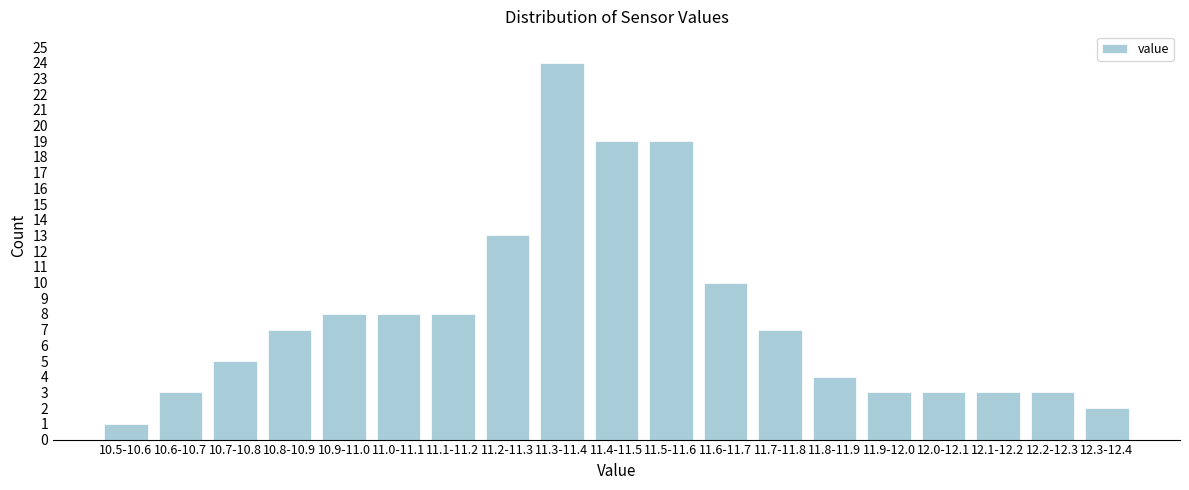

Reading right to left, extract all data points from this chart.

12.3-12.4=2	12.2-12.3=3	12.1-12.2=3	12.0-12.1=3	11.9-12.0=3	11.8-11.9=4	11.7-11.8=7	11.6-11.7=10	11.5-11.6=19	11.4-11.5=19	11.3-11.4=24	11.2-11.3=13	11.1-11.2=8	11.0-11.1=8	10.9-11.0=8	10.8-10.9=7	10.7-10.8=5	10.6-10.7=3	10.5-10.6=1